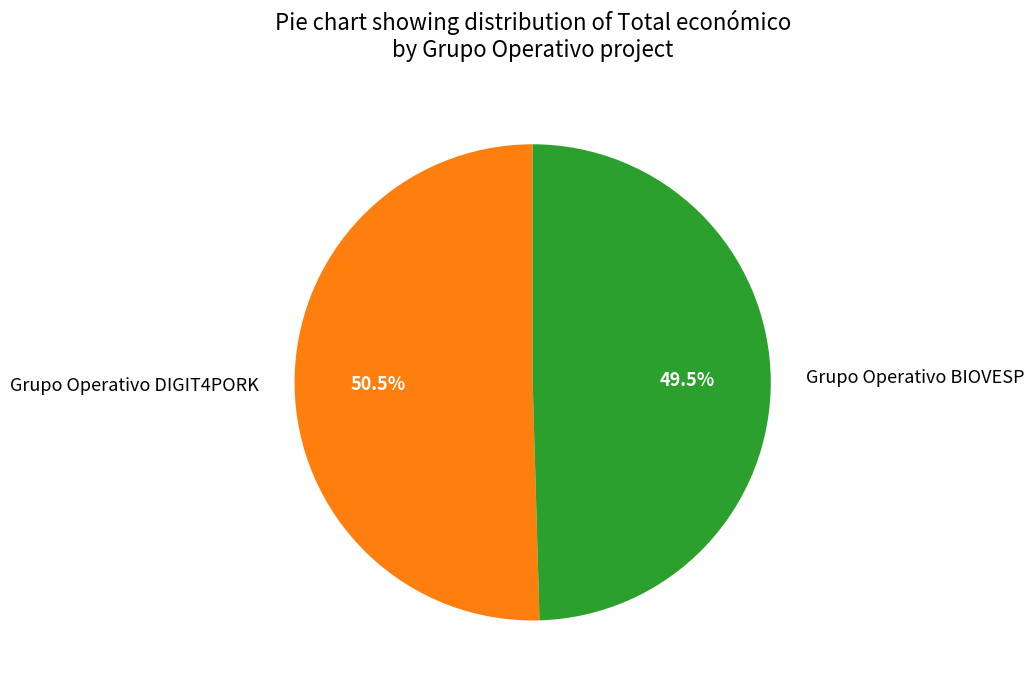

To the nearest percent, what is the difference between the Grupo Operativo DIGIT4PORK and Grupo Operativo BIOVESP slice percentages?

1%